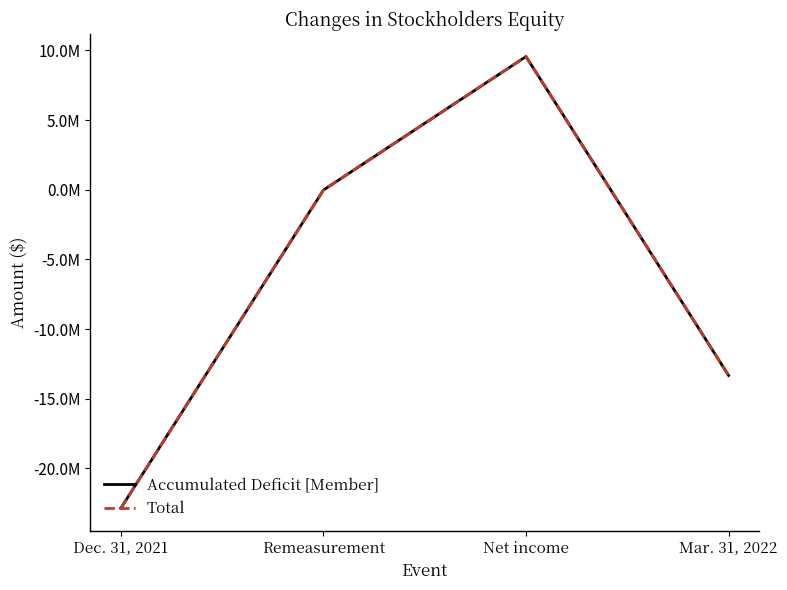

At which category is the sum across all series the highest?

Net income